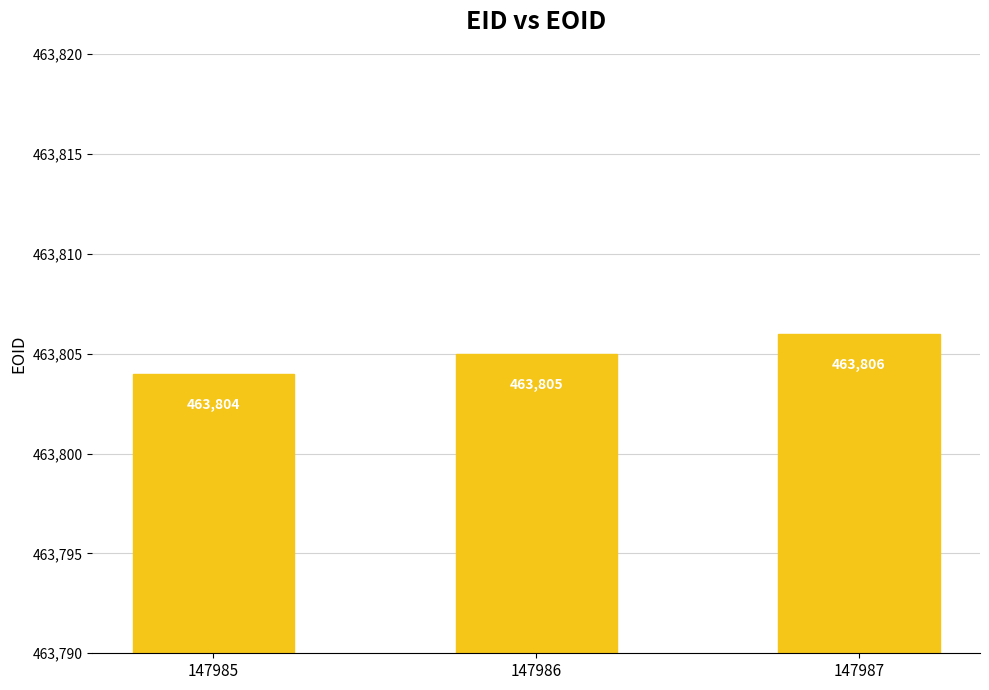

Approximately how many times larger is the value at 147987 compared to 147986?

1.0